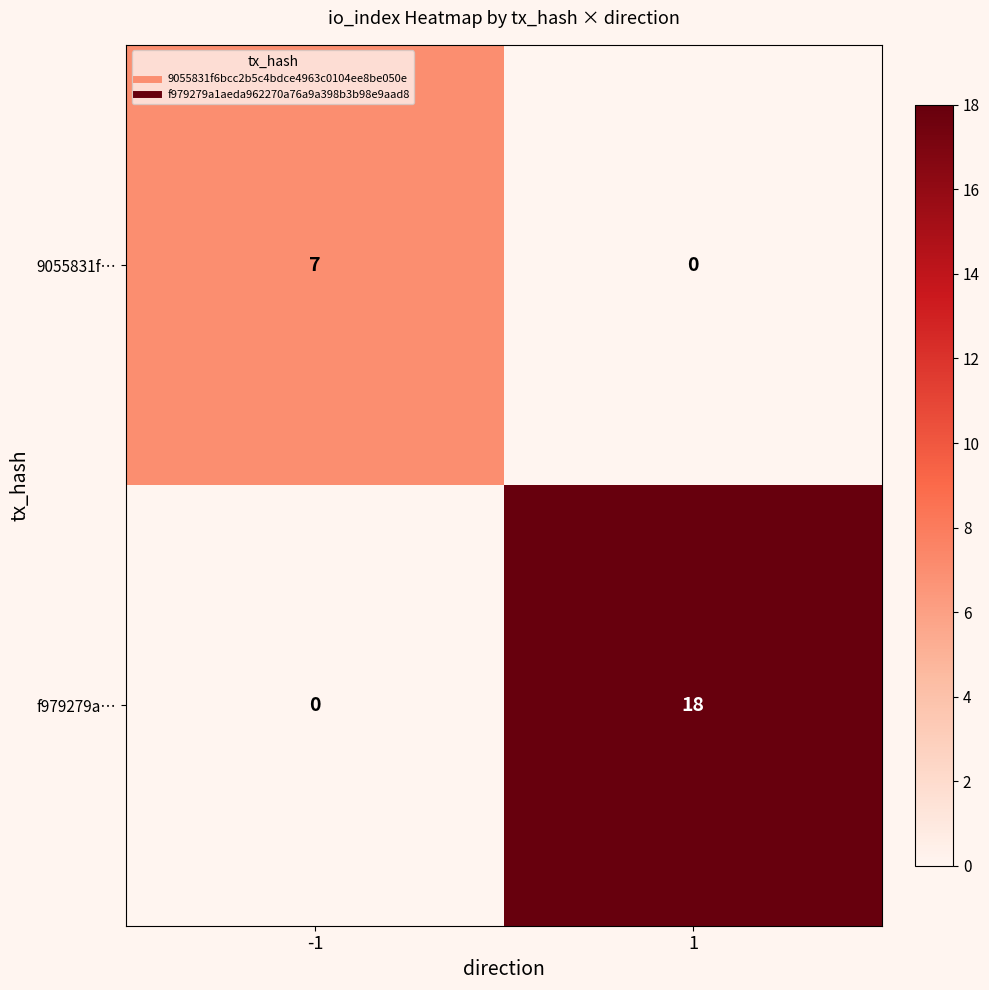

Which series has the largest total across all categories?

f979279a…